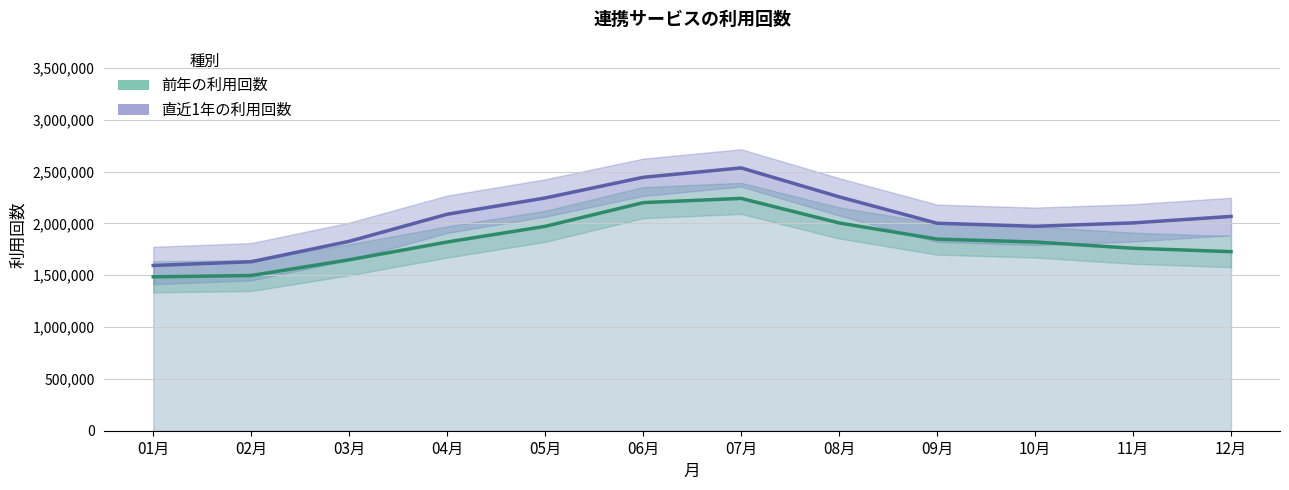

What is the label of the 6th point from the left?

06月